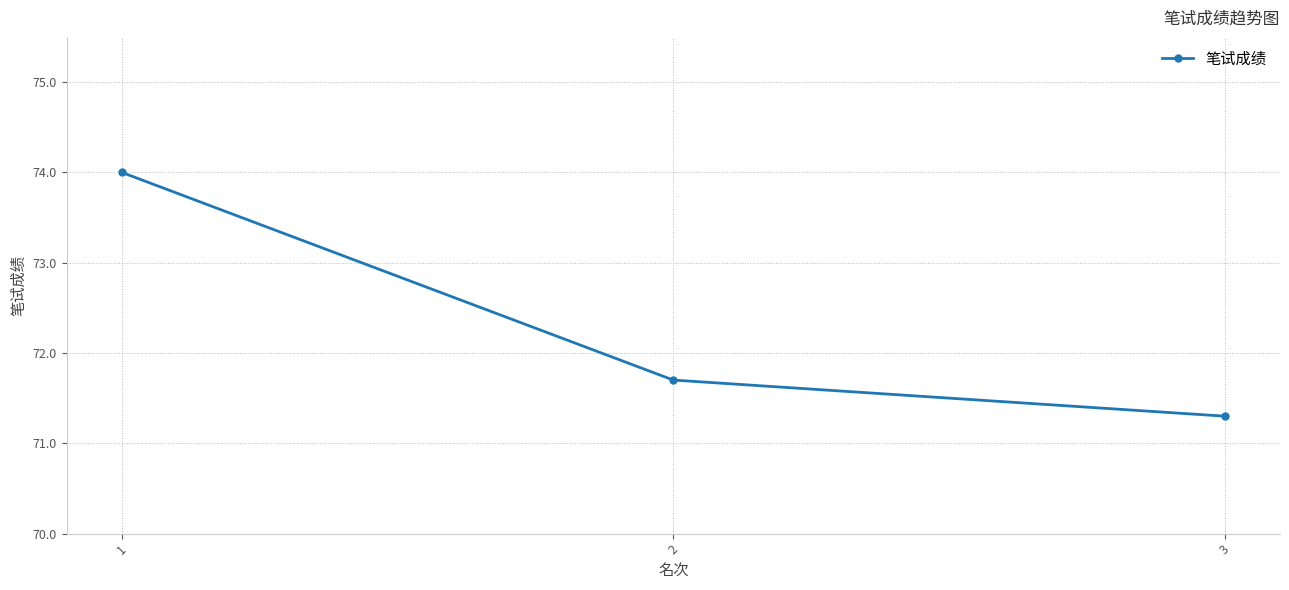

Reading left to right, transcribe all the data shown in this chart.

74.0	71.7	71.3